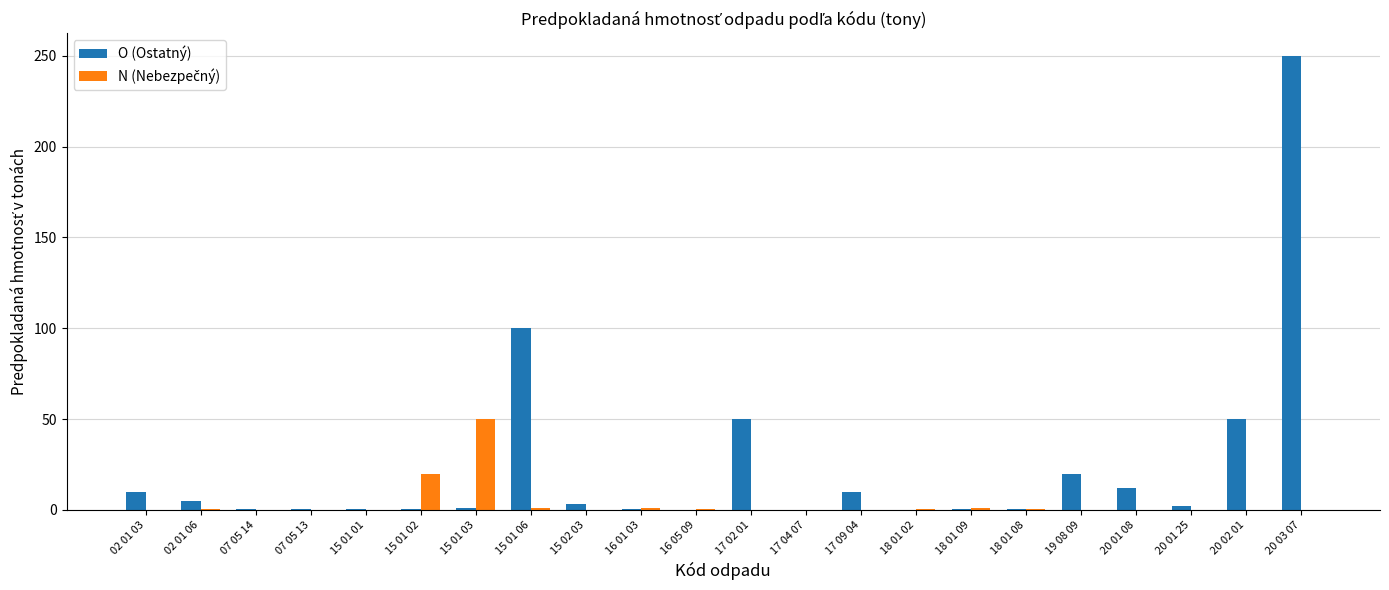

Which series has the largest total across all categories?

O (Ostatný)